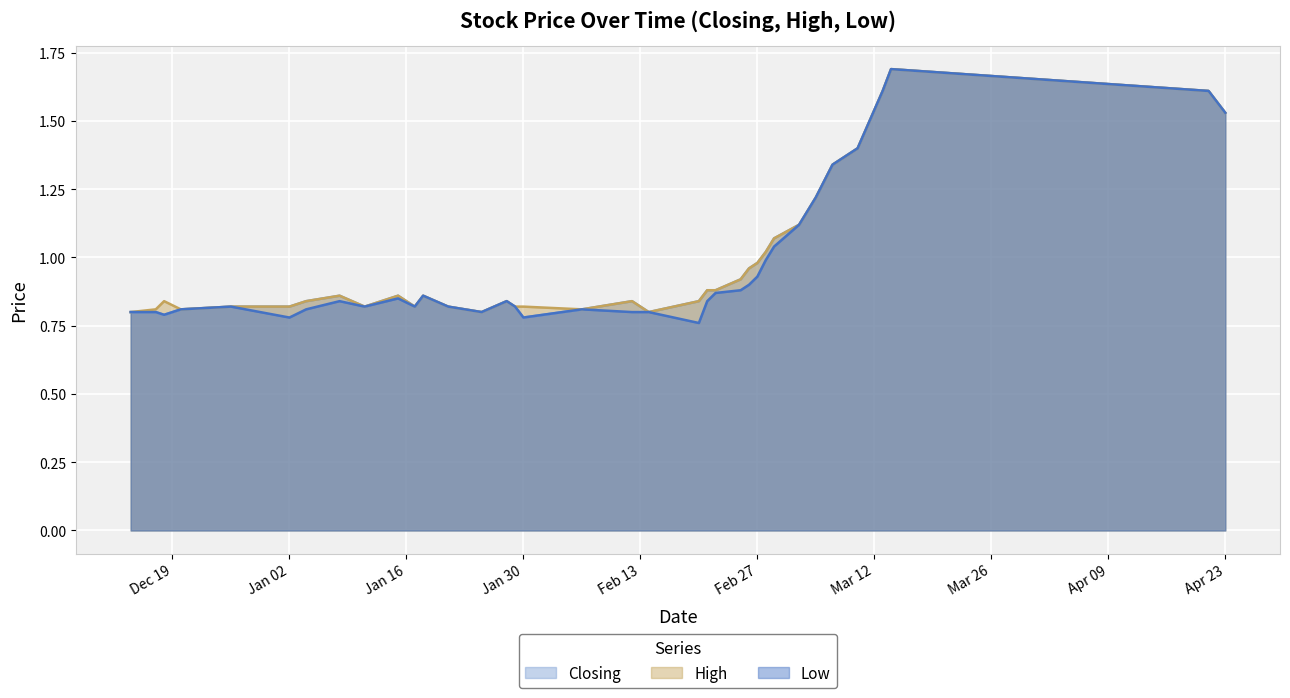

Which series has the largest range (max minus min)?

Low